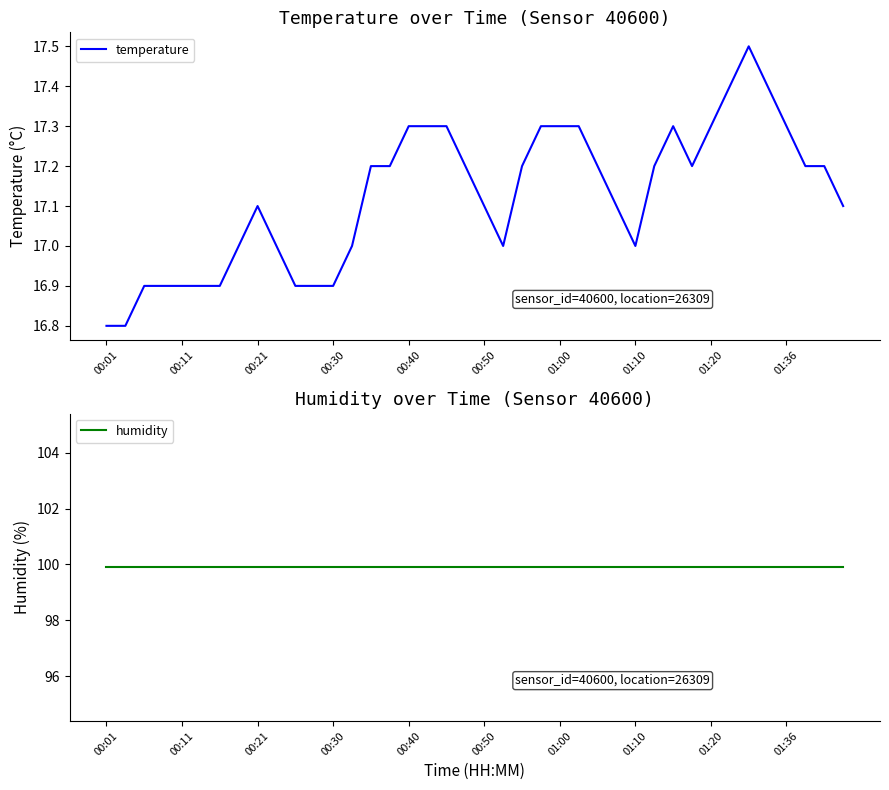

Which has a higher value, 10 or 23?

23